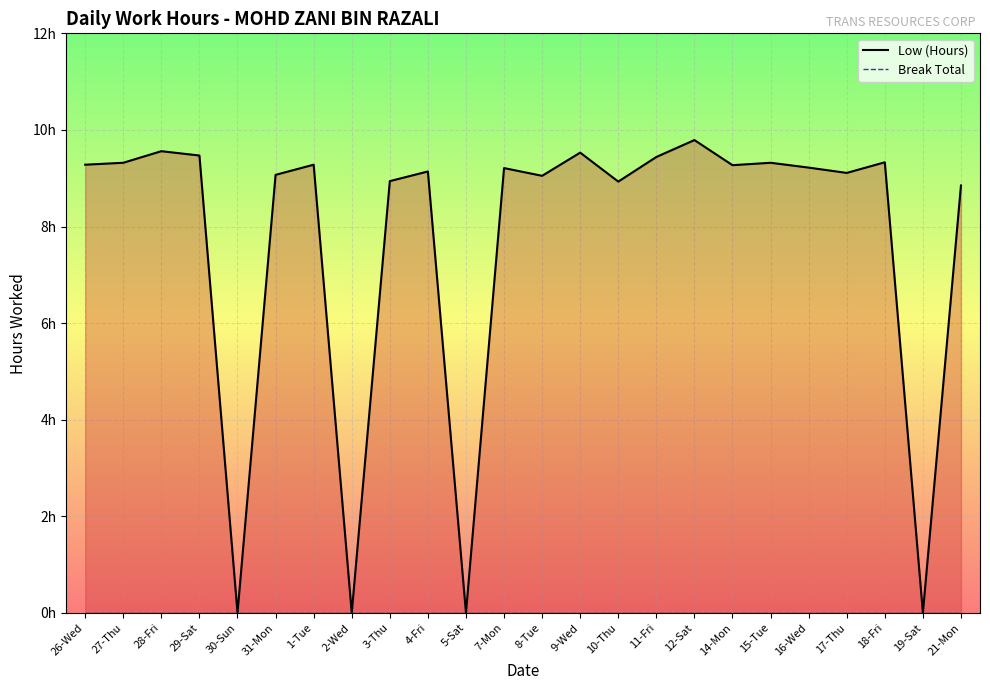

What is the label of the 7th point from the left?

1-Tue